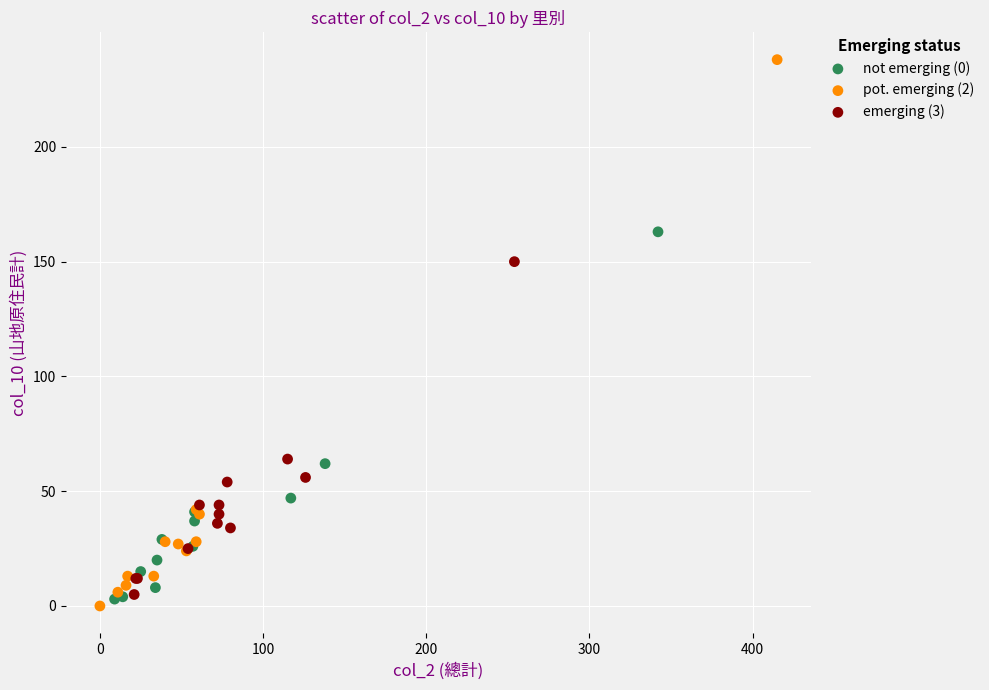

Which series reaches the maximum Y coordinate?

pot. emerging (2)